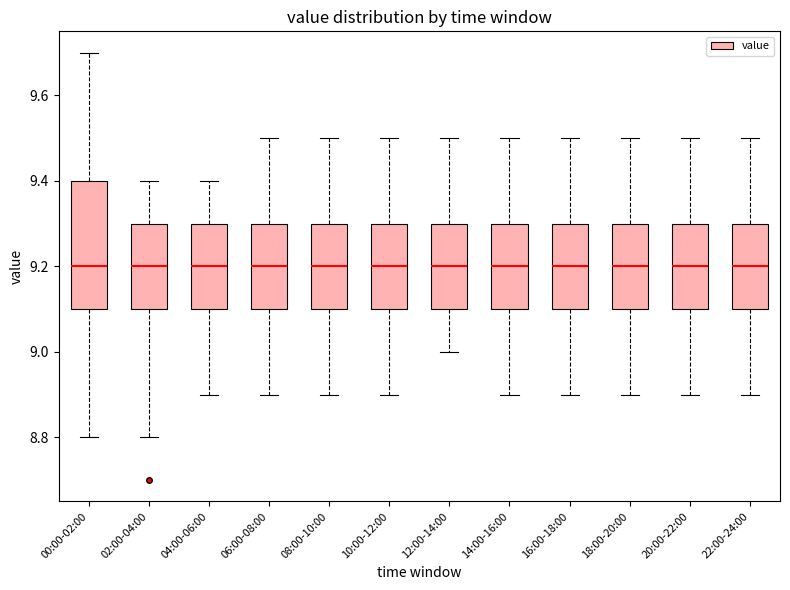

Where does the upper whisker of the box for 14:00-16:00 end on the y-axis? The values are not printed on the chart, so give them approximately, as read against the axis.

9.5